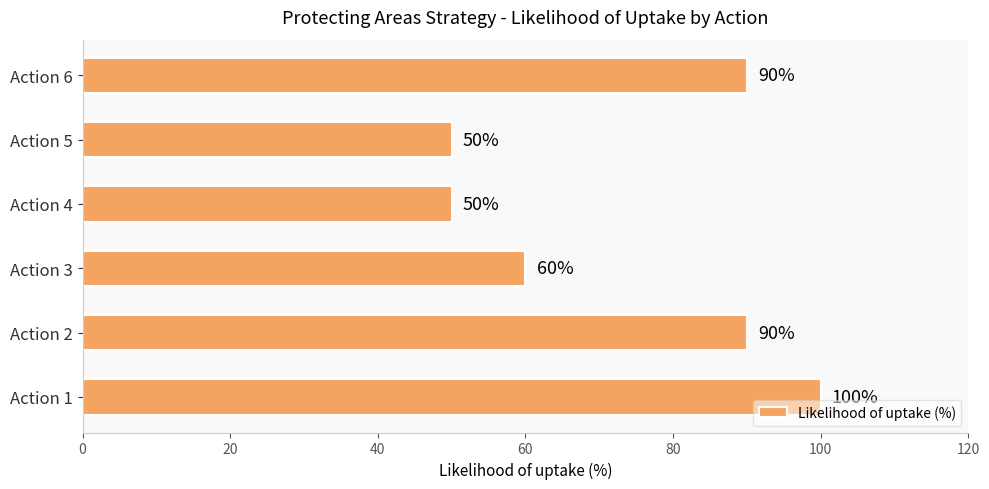

What is the approximate value at Action 5, to the nearest 5?

50